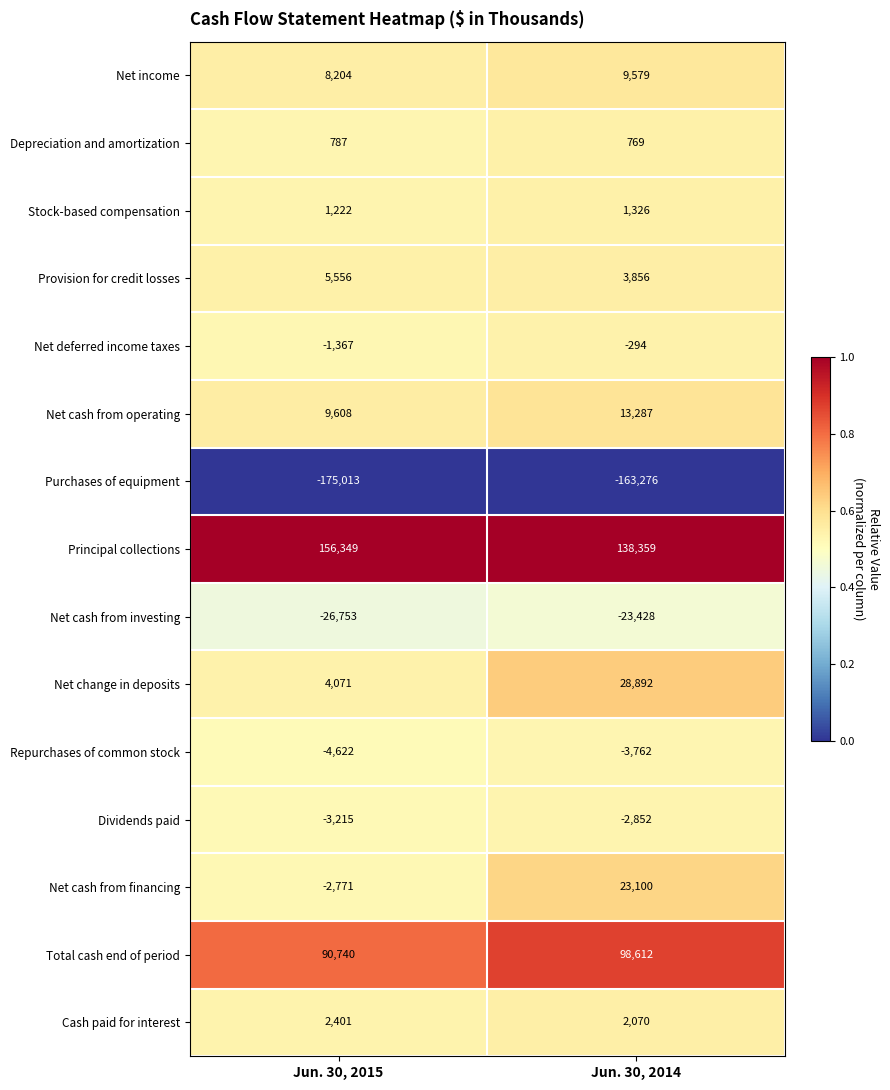

At which category is the sum across all series the highest?

Jun. 30, 2014